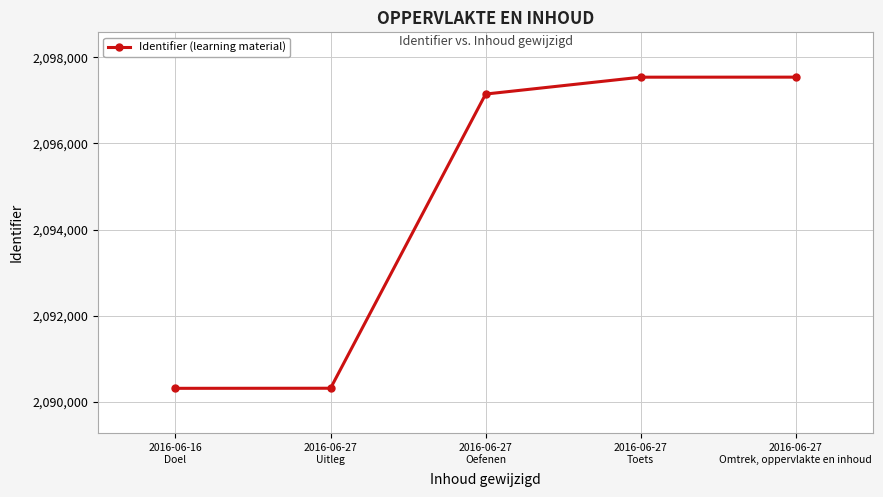

True or false: the data shows 3294768 at 2016-06-16
Doel.

False